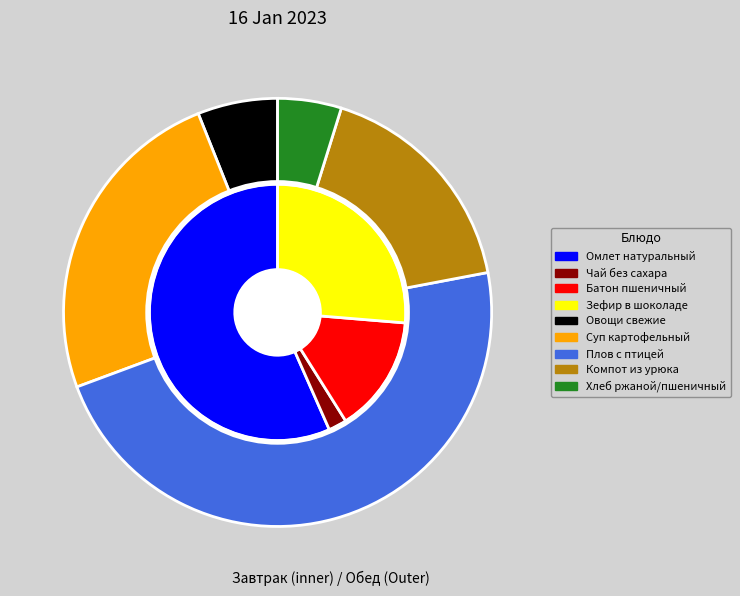

Approximately how many times larger is the value at Плов с птицей compared to Овощи свежие?

7.8